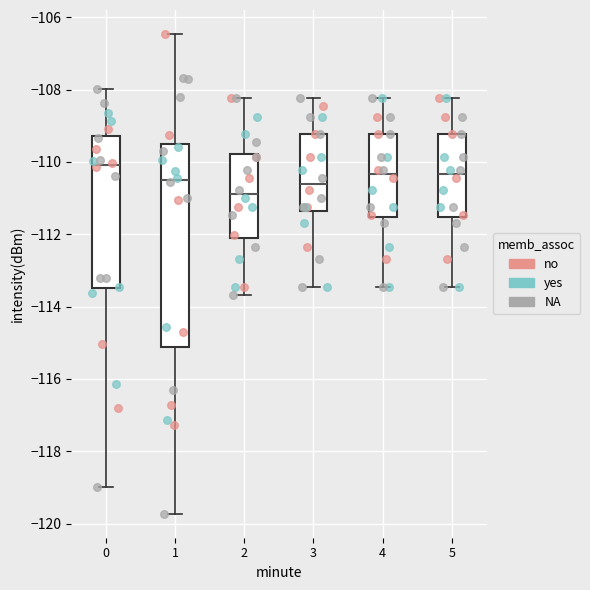

Reading left to right, read every box against the y-axis: the position of its median line, the range the box covers, and the ends of its whiskers. The values are not printed on the chart, so give them approximately, as read against the axis.

0: median -110.0, box -113.4 to -109.2, whiskers -119.0 to -108.0
1: median -110.6, box -115.2 to -109.6, whiskers -119.8 to -106.4
2: median -110.8, box -112.2 to -109.8, whiskers -113.6 to -108.2
3: median -110.6, box -111.4 to -109.2, whiskers -113.4 to -108.2
4: median -110.4, box -111.6 to -109.2, whiskers -113.4 to -108.2
5: median -110.4, box -111.6 to -109.2, whiskers -113.4 to -108.2